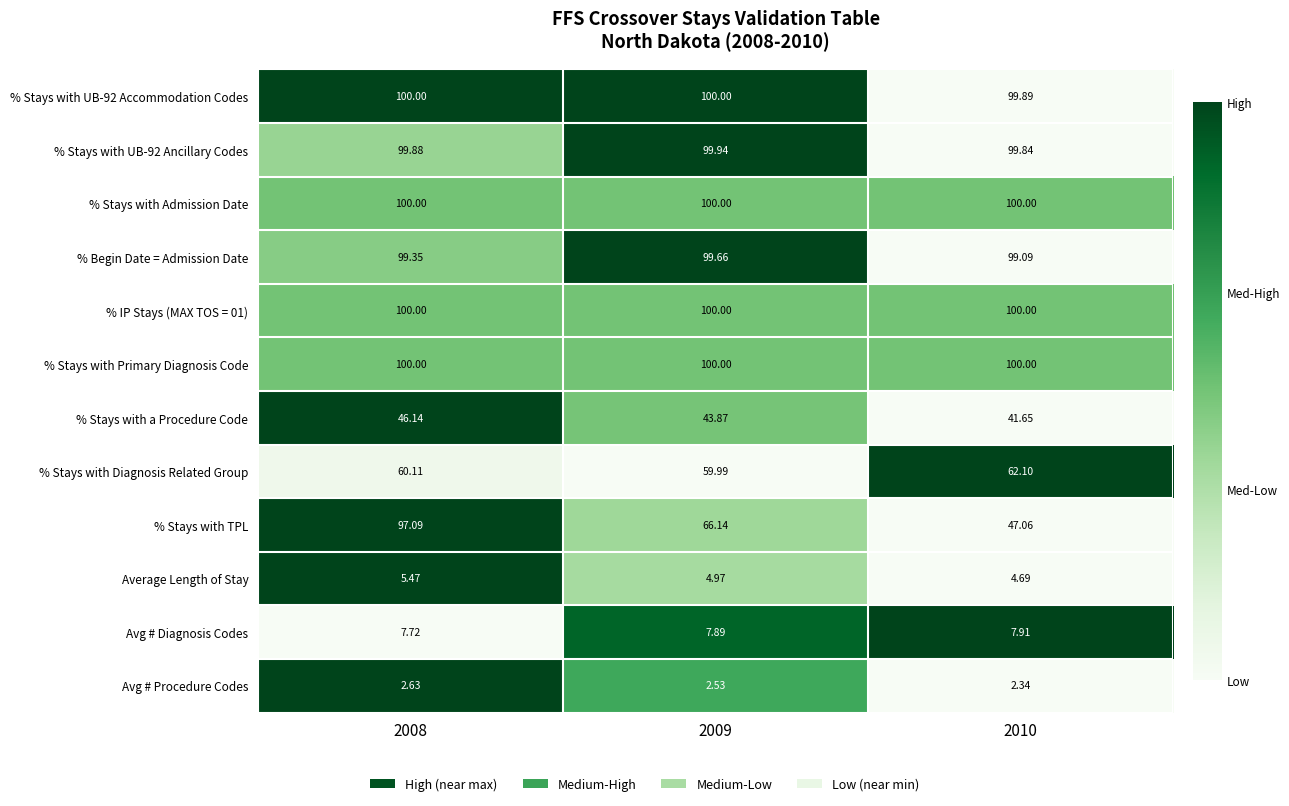

Between 2008 and 2010, which series saw the biggest shift?

% Stays with TPL